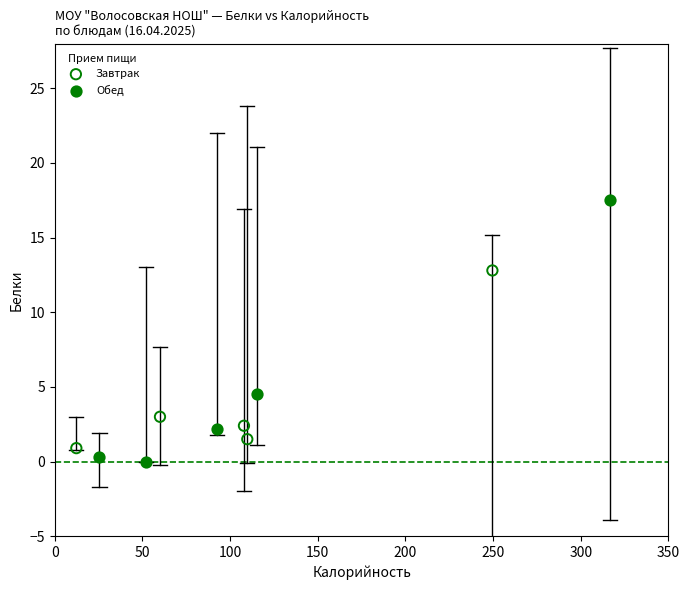

Which series has the largest Y range (max minus min)?

Обед